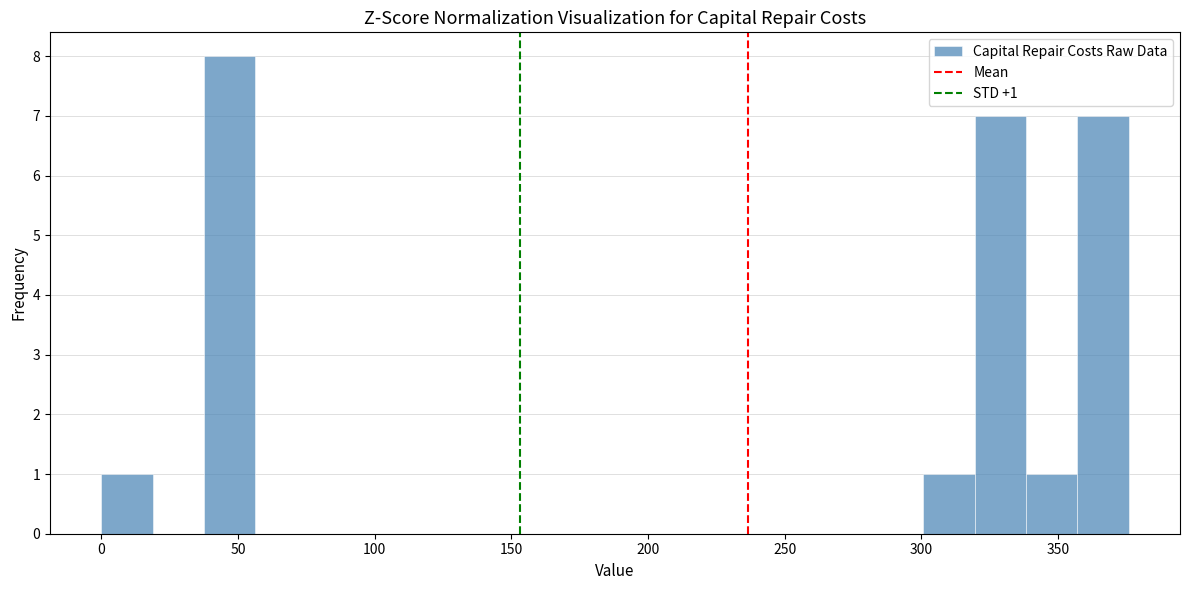

Read against the x-axis, roughly where is the centre of the tallest bar?

45